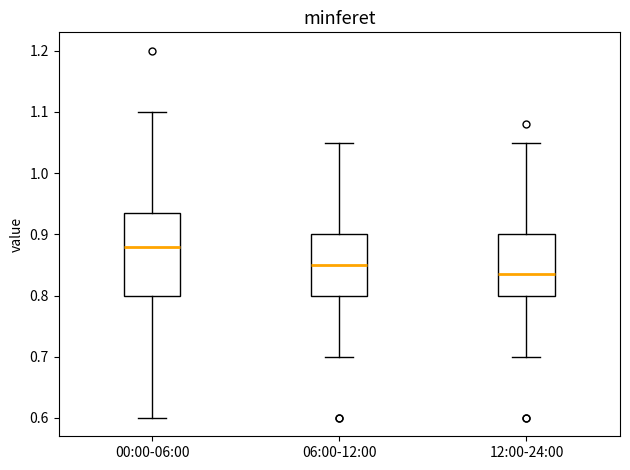

Which box is the tallest, from its lower edge to its upper edge?

00:00-06:00